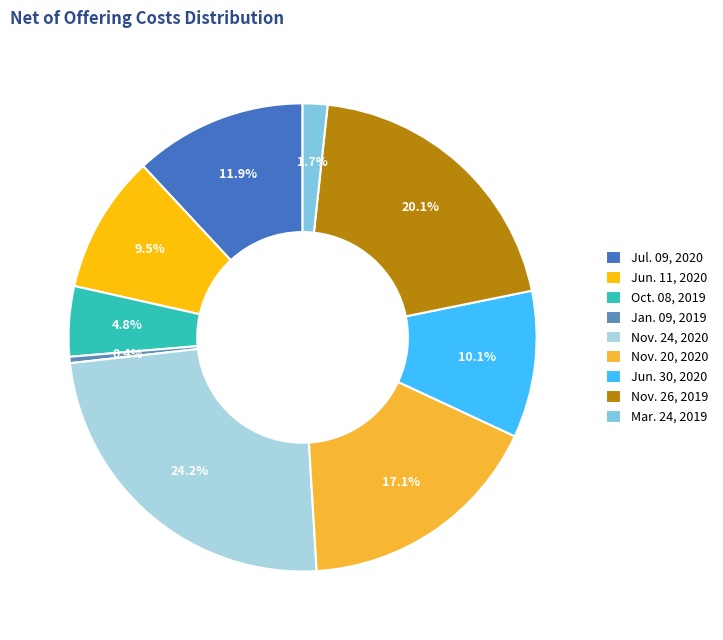

How many segments does this pie chart have?

9